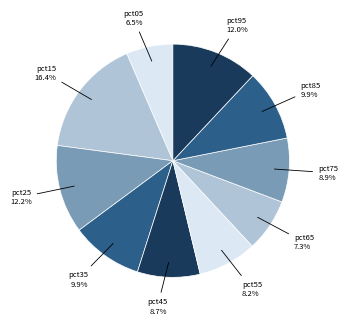

To the nearest percent, what percentage of the pie is pct75?

9%